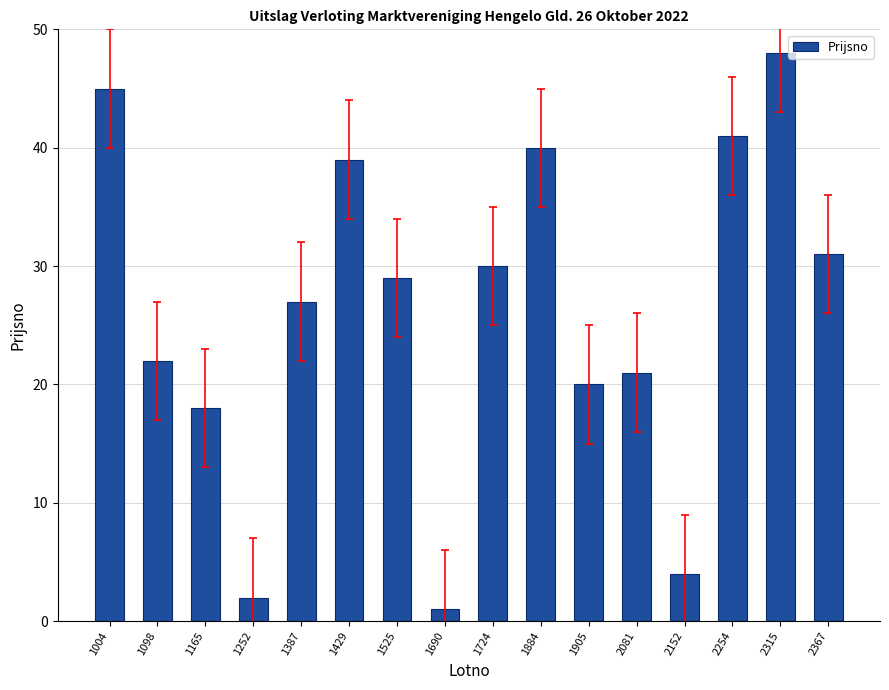

Are the bars horizontal?

No